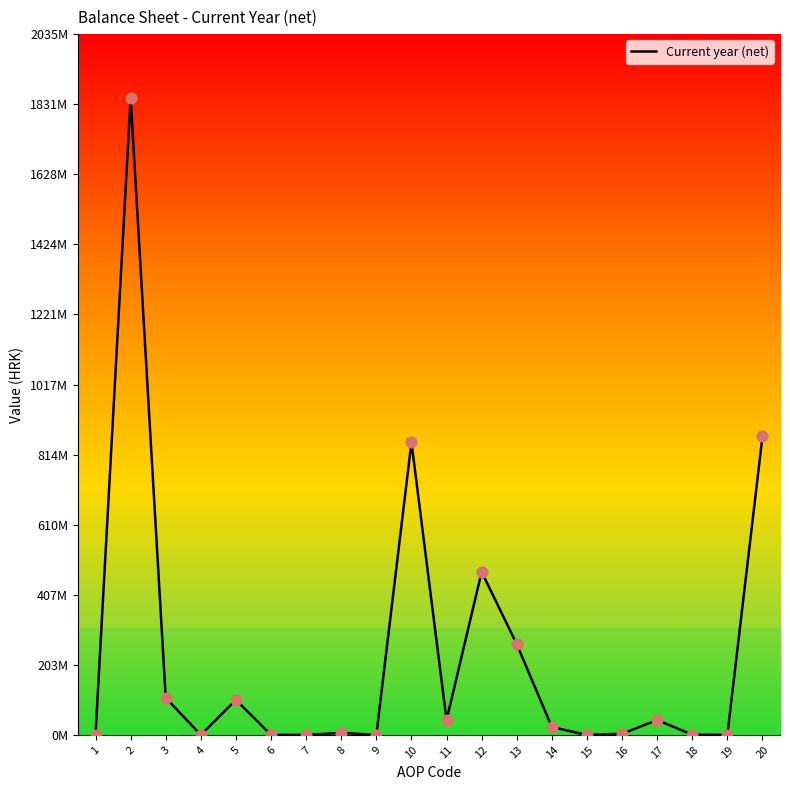

Between 18 and 5, which is larger?

5